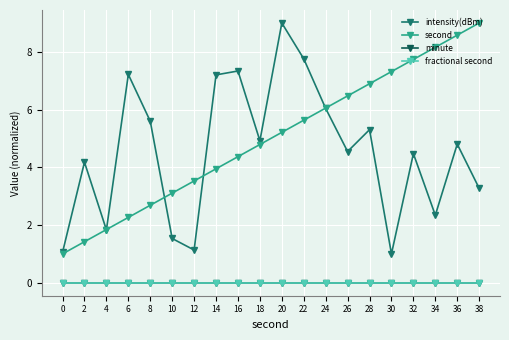

What value does the second series have at 12?

3.5